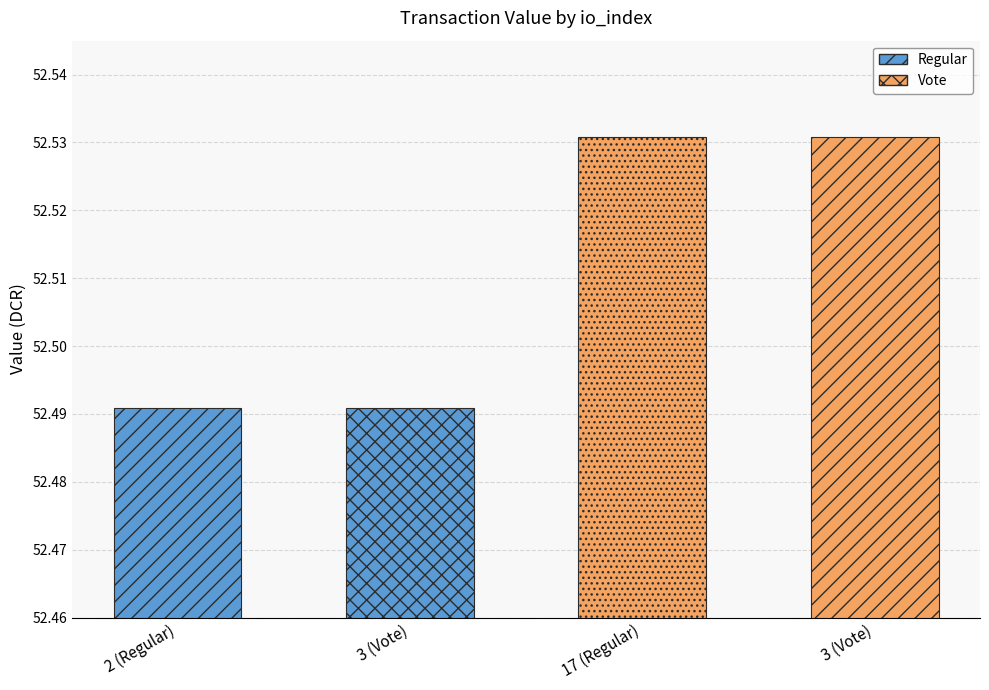

How many bars are there in total?

4